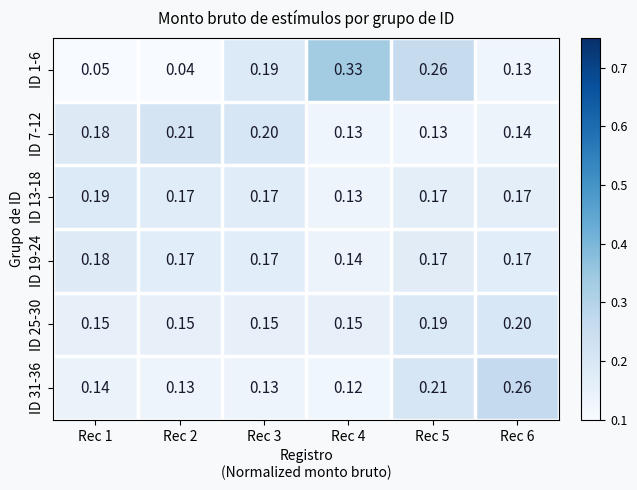

Is the value of ID 31-36 at Rec 6 greater than the value of ID 19-24 at Rec 4?

Yes